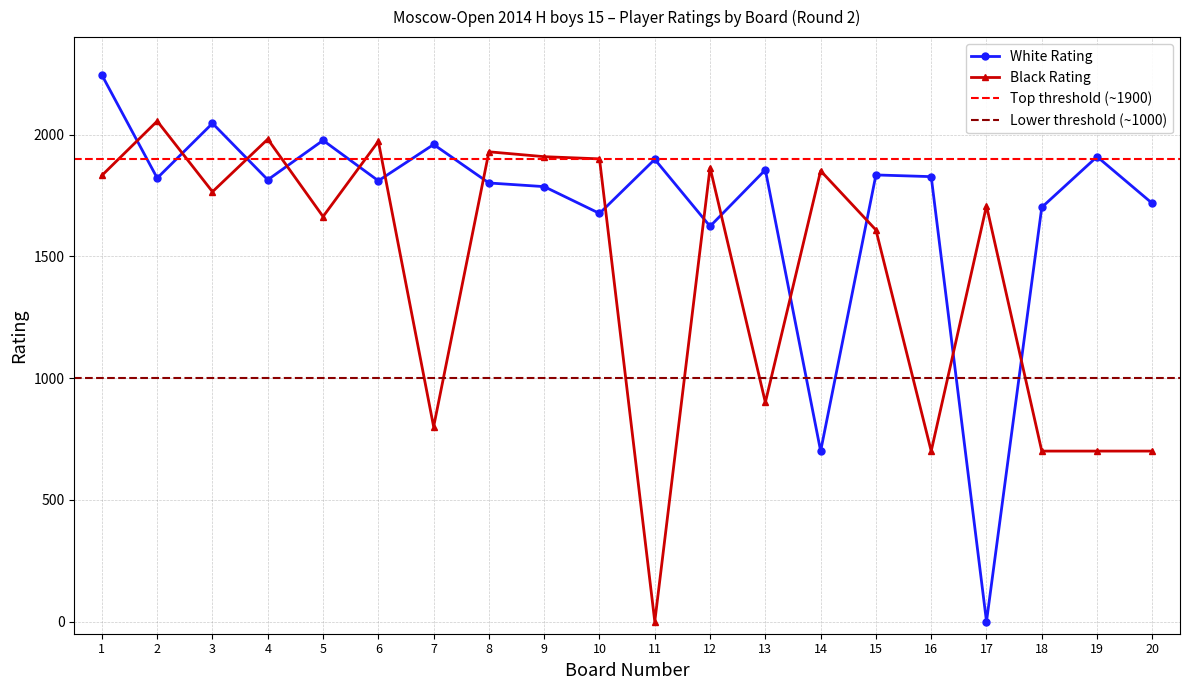

True or false: White Rating has more than 2 interior local peaks.

True